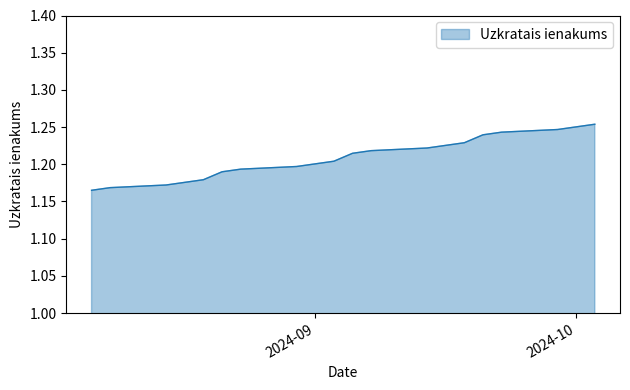

What is the minimum value shown in the chart?

1.2